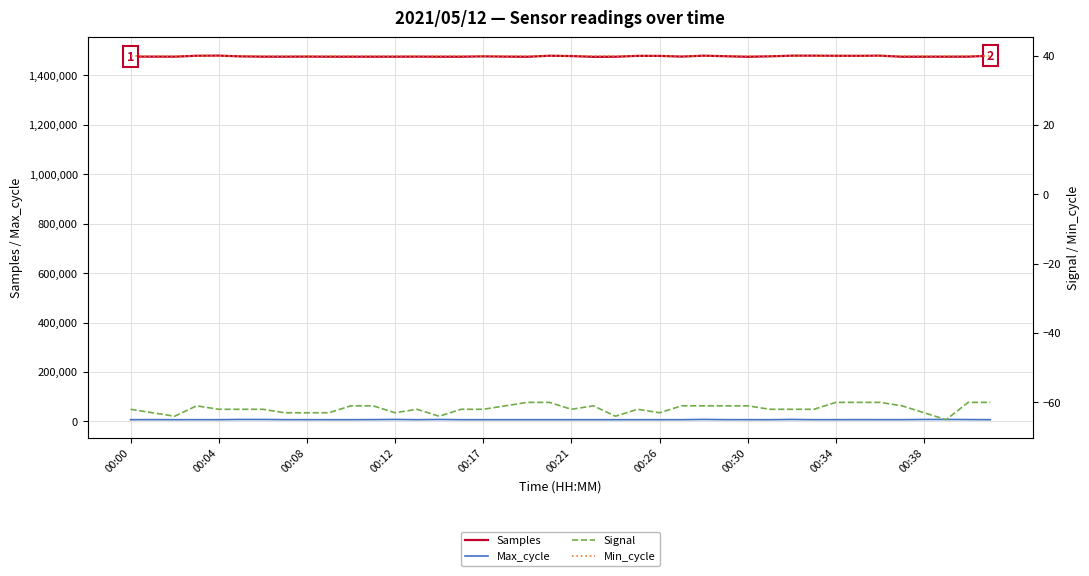

True or false: Max_cycle and Samples intersect in this chart.

False